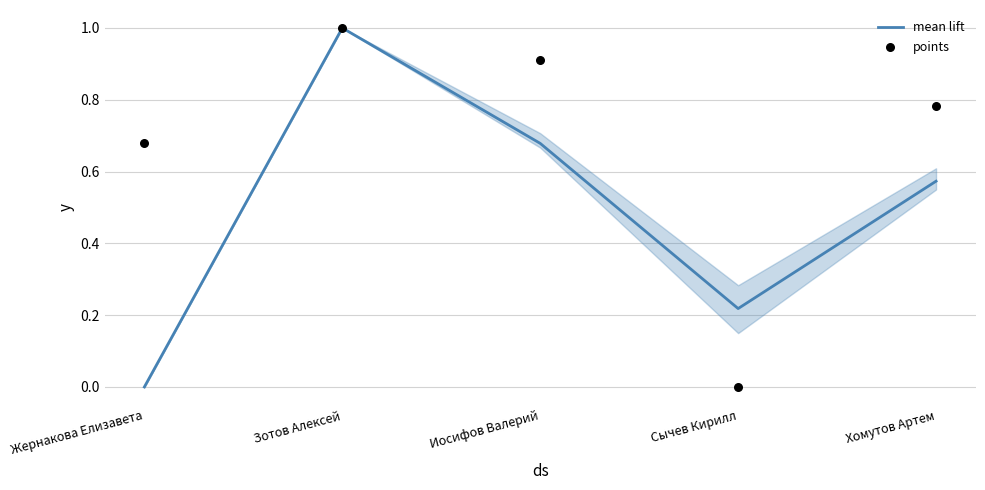

What are all the series names shown in the legend?

mean lift, points